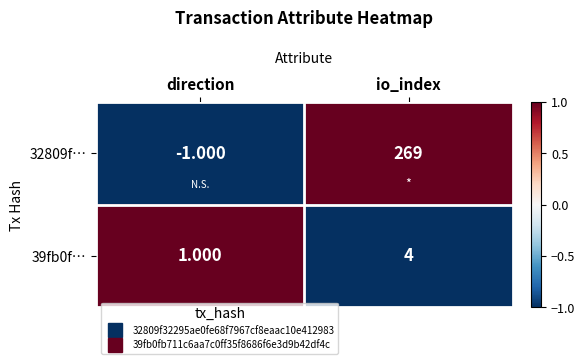

Count the number of data series in this chart.

2